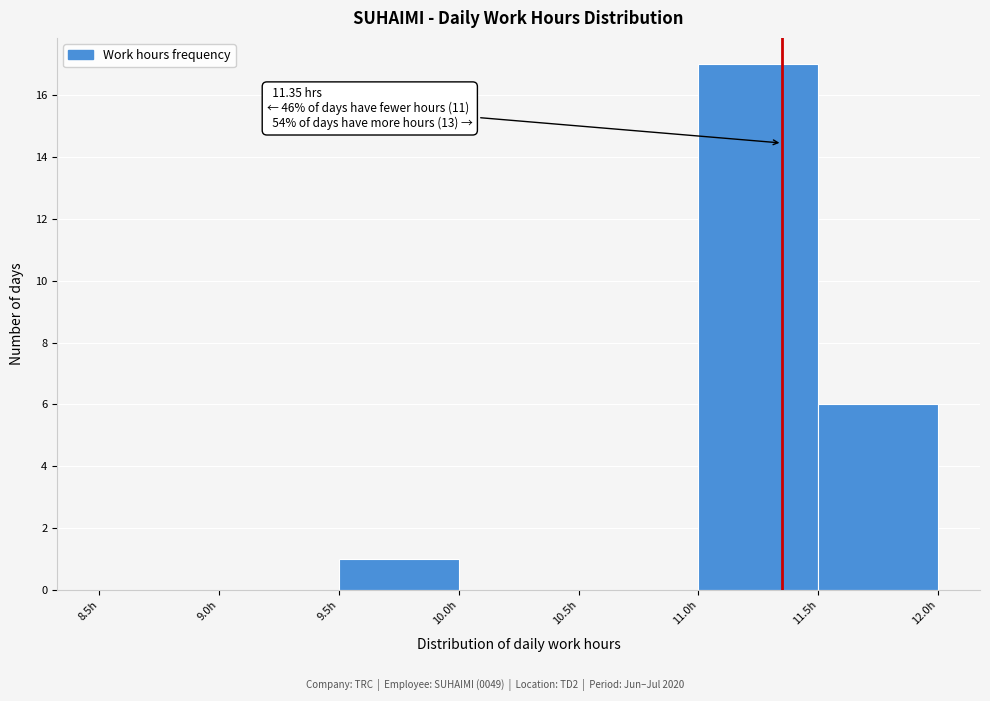

Which range on the x-axis has the tallest bar?

11.0 to 11.5